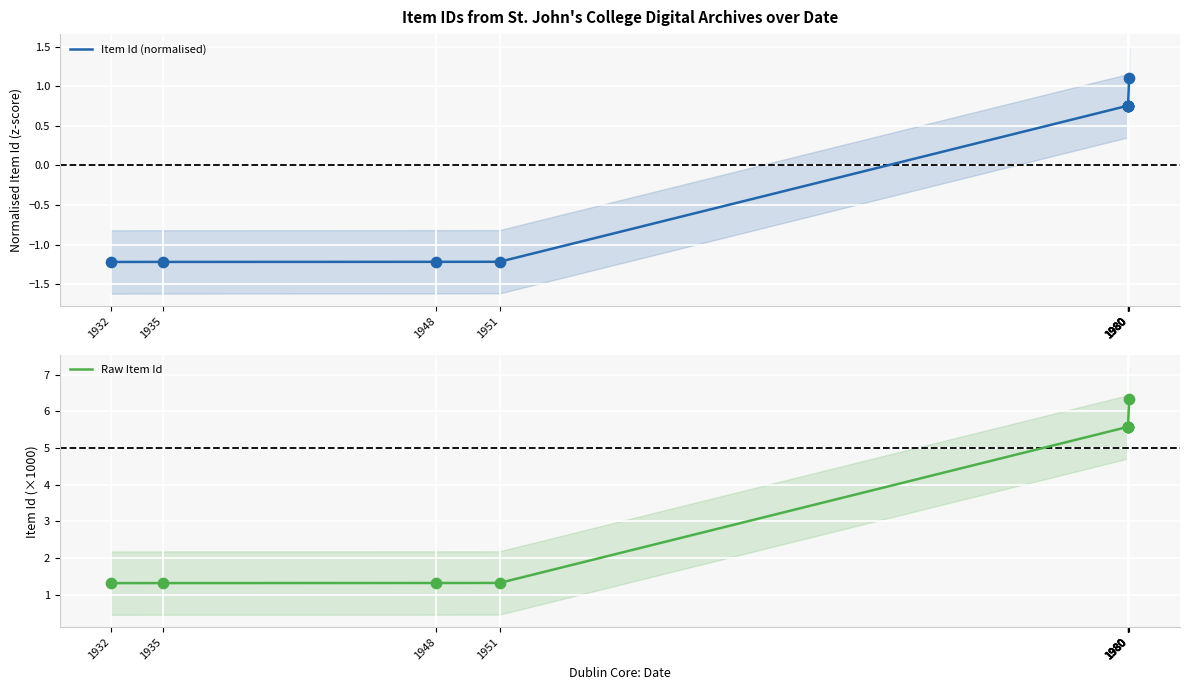

At how many categories does at least one series exceed 0?

10